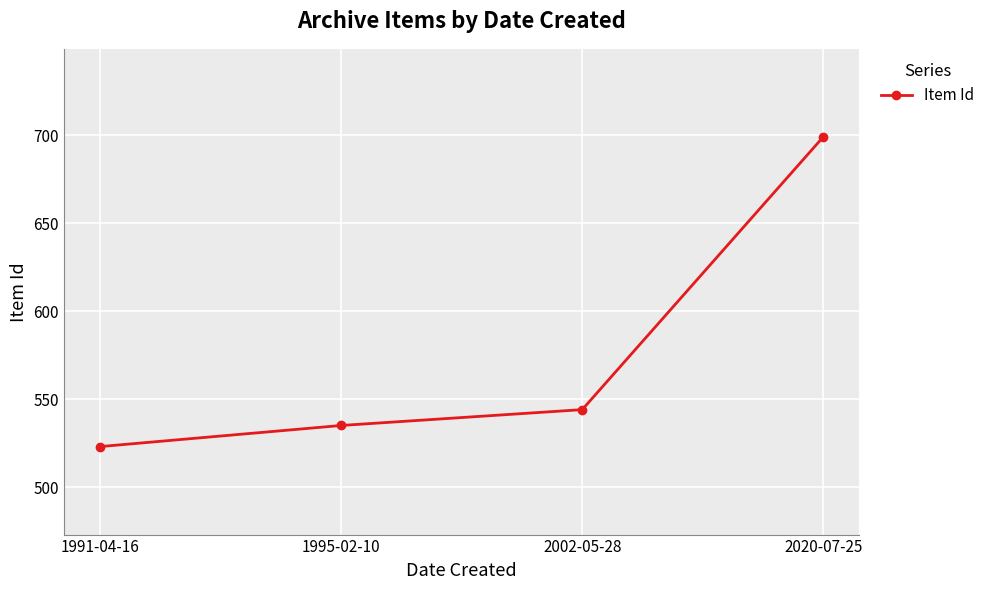

The value at 2002-05-28 is 142. True or false?

False